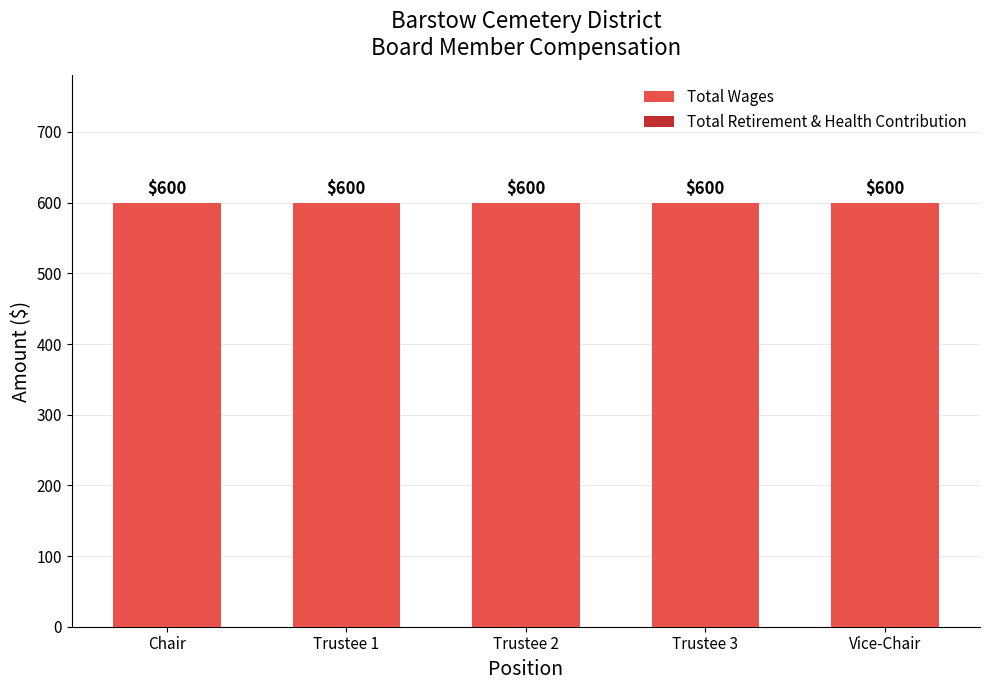

Does the chart contain any negative values?

No